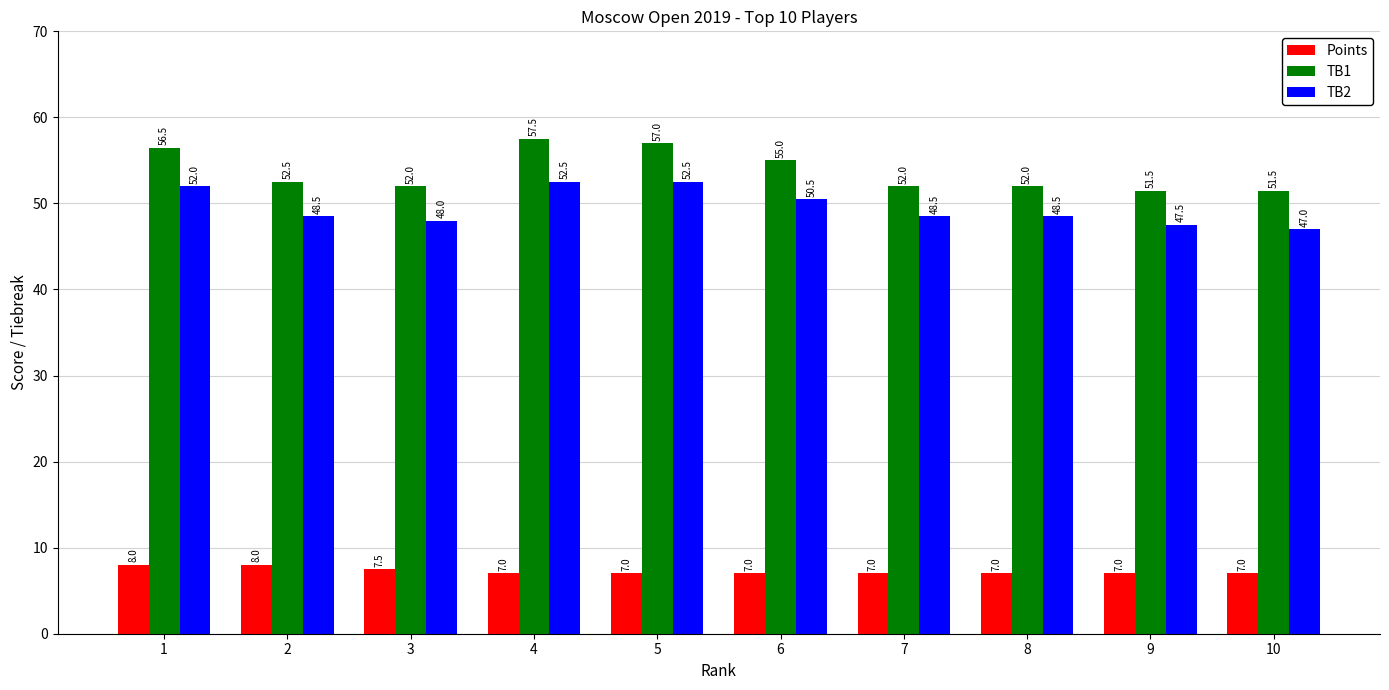

Is it true that Points equals 13.1 at 3?

False